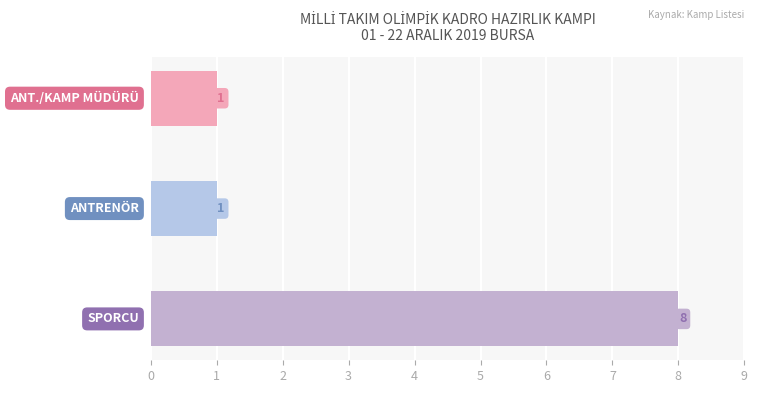

What is the difference between the maximum and second lowest values?

7